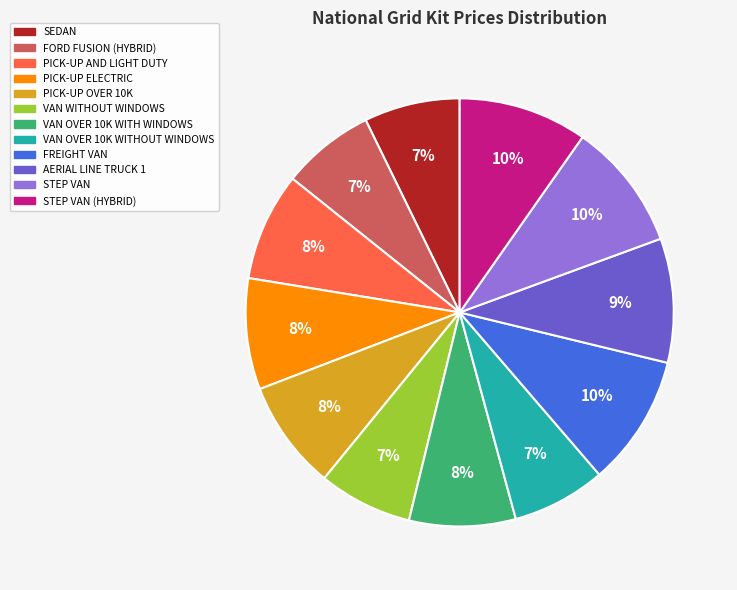

Does any single category account for the majority?

No